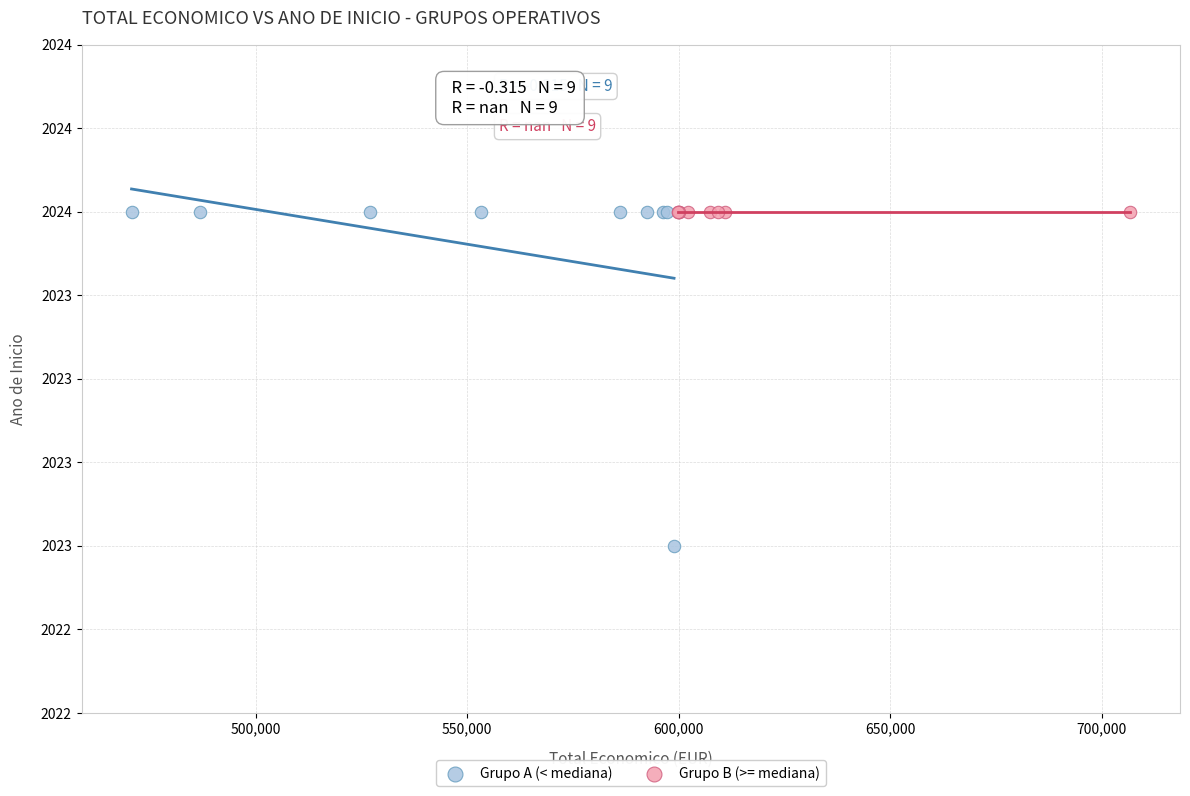

What are all the series names shown in the legend?

Grupo A (< mediana), Grupo B (>= mediana)